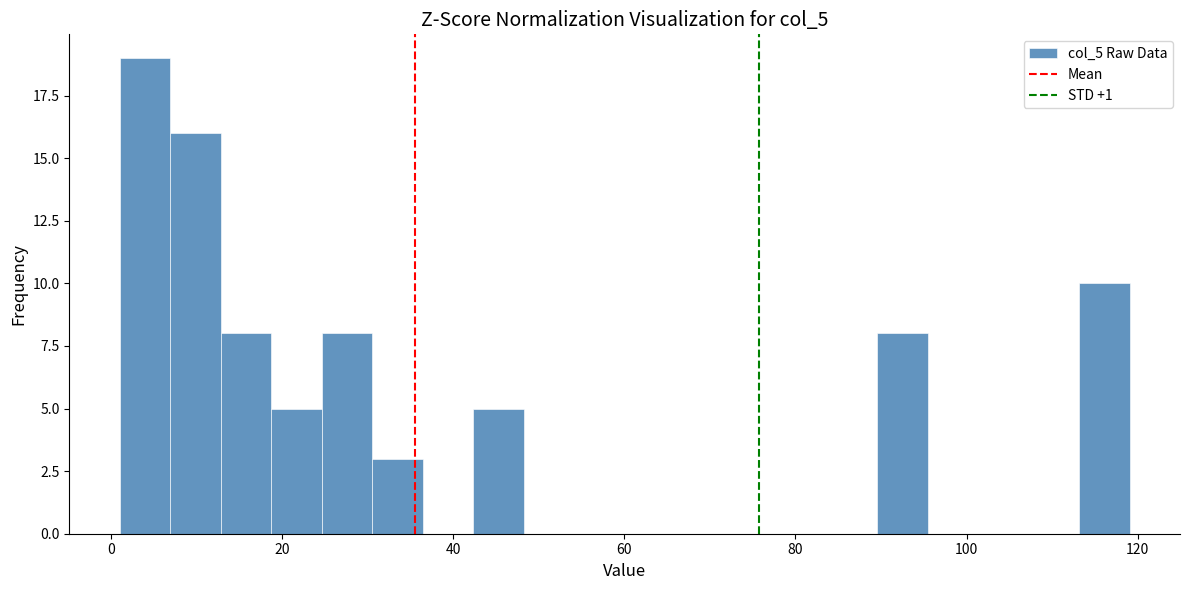

Read against the x-axis, roughly where is the centre of the tallest bar?

4